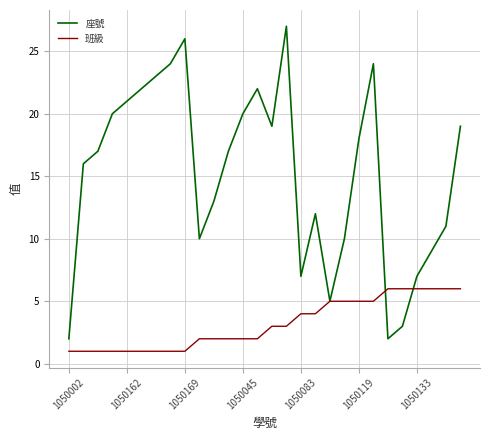

What is the highest value of the 班級 series?

6